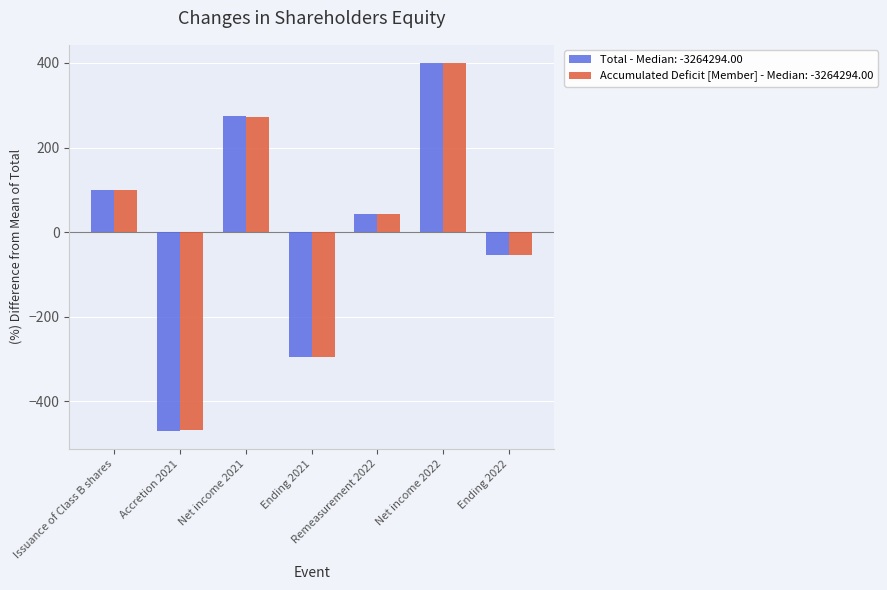

Does the chart contain stacked bars?

No